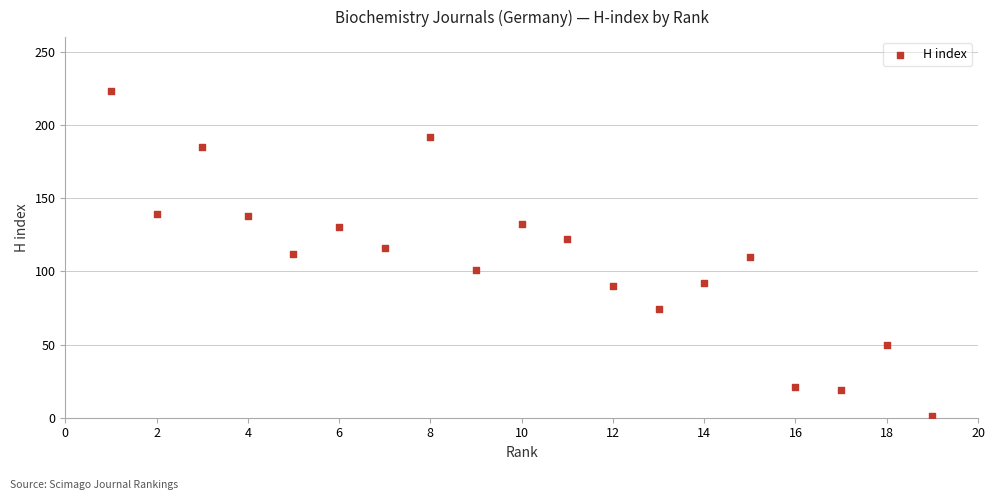

What is the range of X values (max minus min)?

18